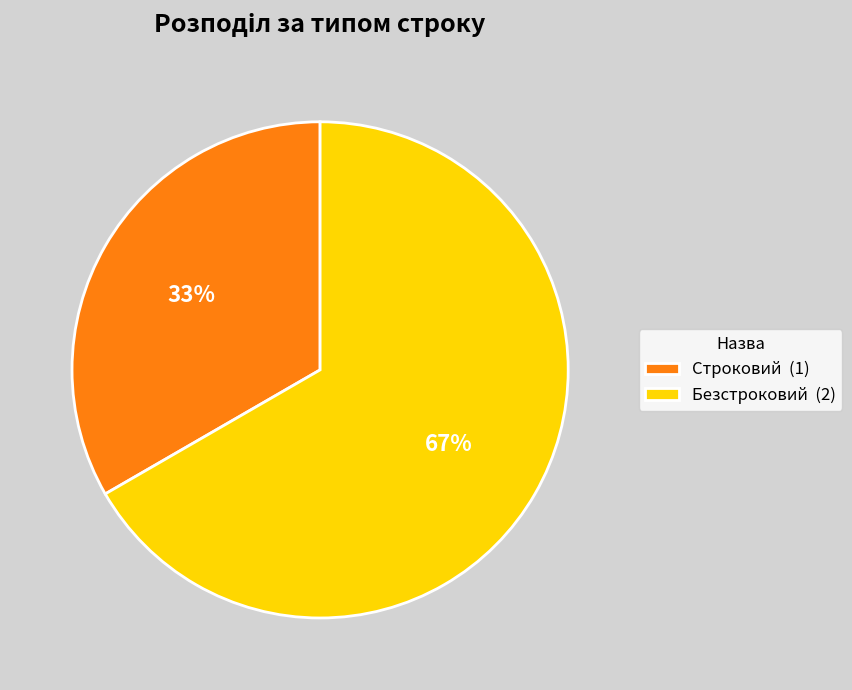

True or false: Строковий accounts for 33% of the total.

True